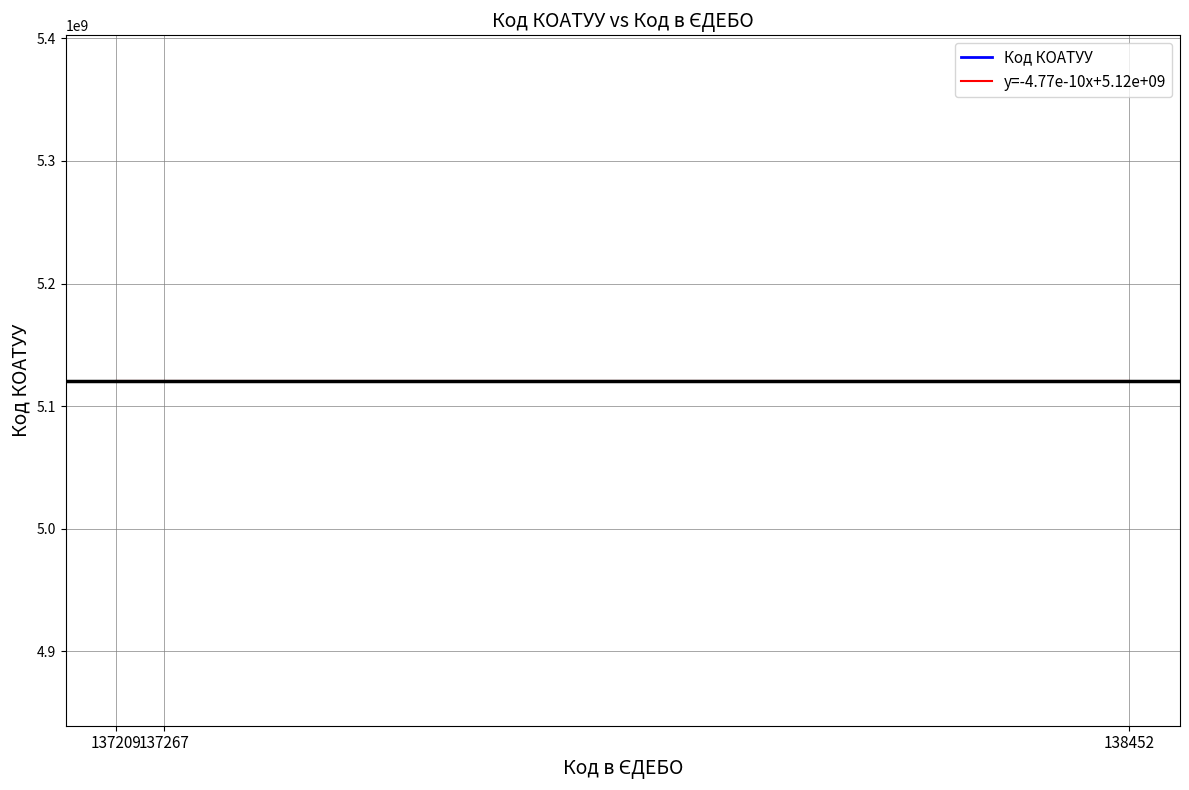

The Код КОАТУУ series shows 7639765290 at 137209. True or false?

False